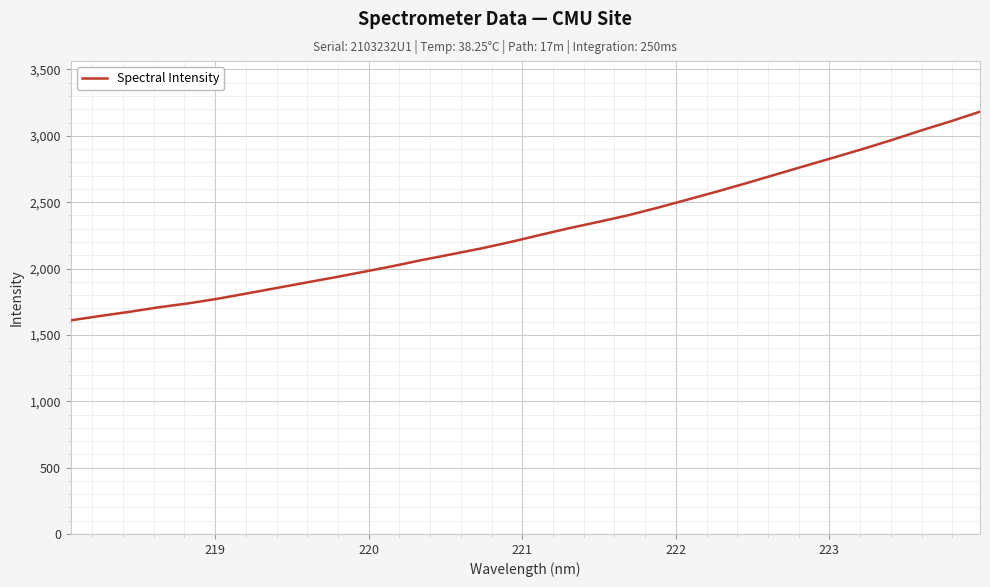

How many lines are shown in the chart?

1